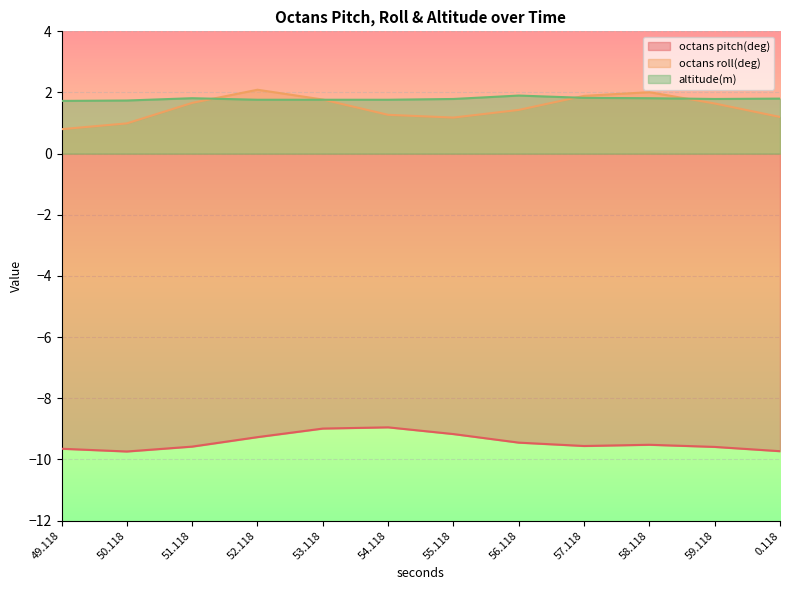

What are all the series names shown in the legend?

octans pitch(deg), octans roll(deg), altitude(m)